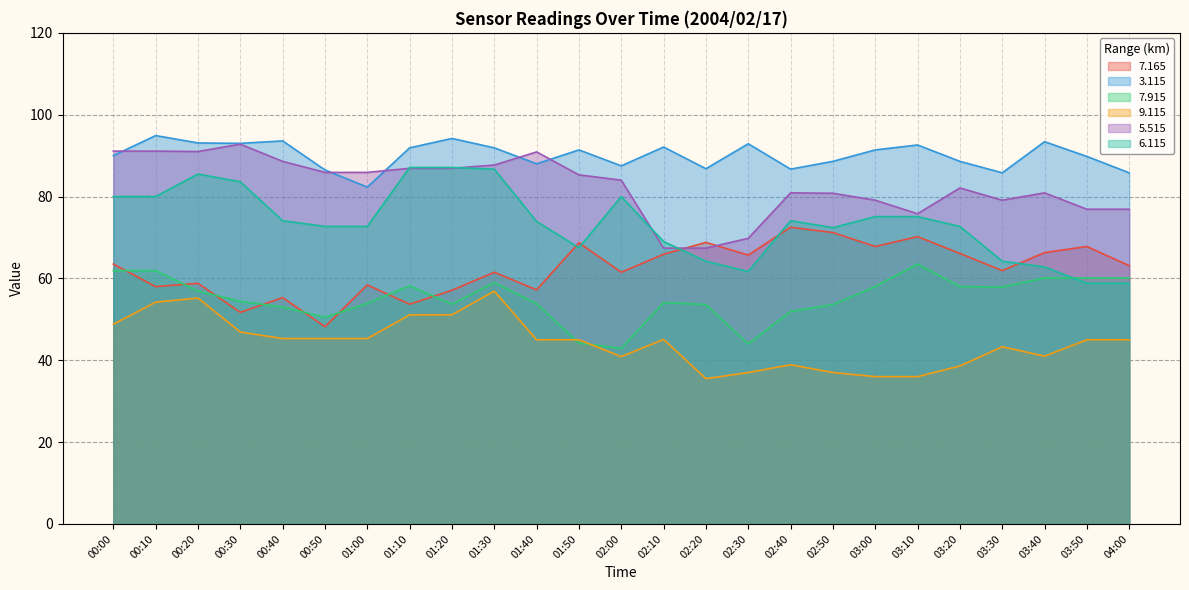

List the series in order of their overall mean, highest first.

3.115, 5.515, 6.115, 7.165, 7.915, 9.115